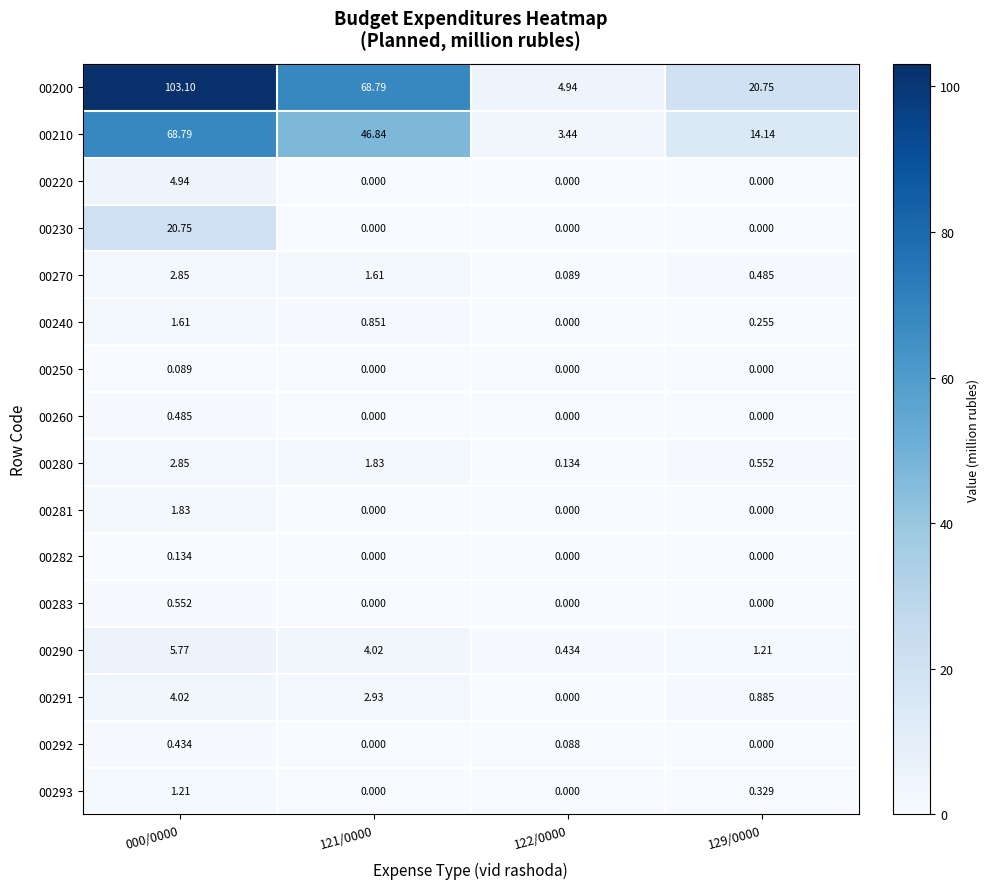

Is the value of 00292 at 129/0000 greater than the value of 00291 at 000/0000?

No